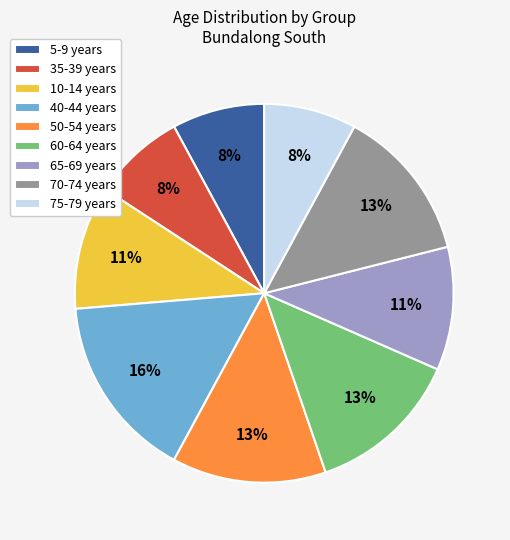

How many segments does this pie chart have?

9